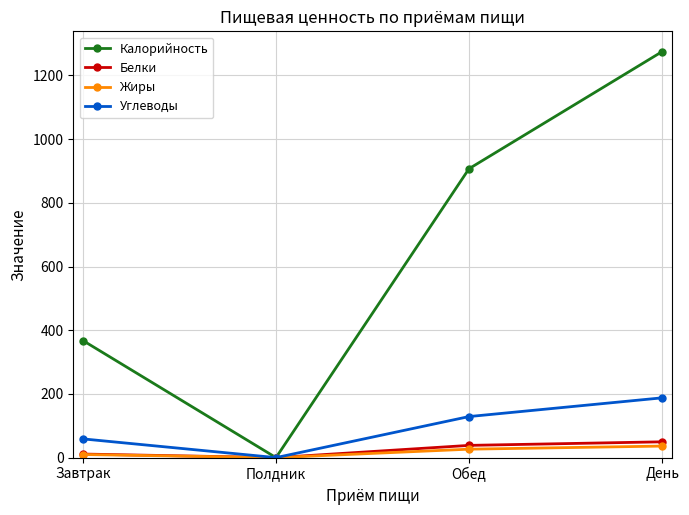

Does the chart display data point markers on the line(s)?

Yes